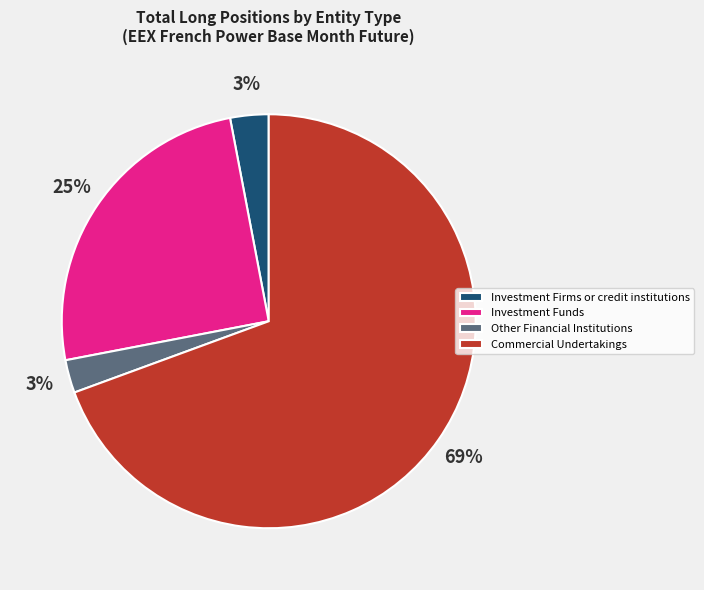

To the nearest percent, what is the difference between the Investment Firms or credit institutions and Commercial Undertakings slice percentages?

66%